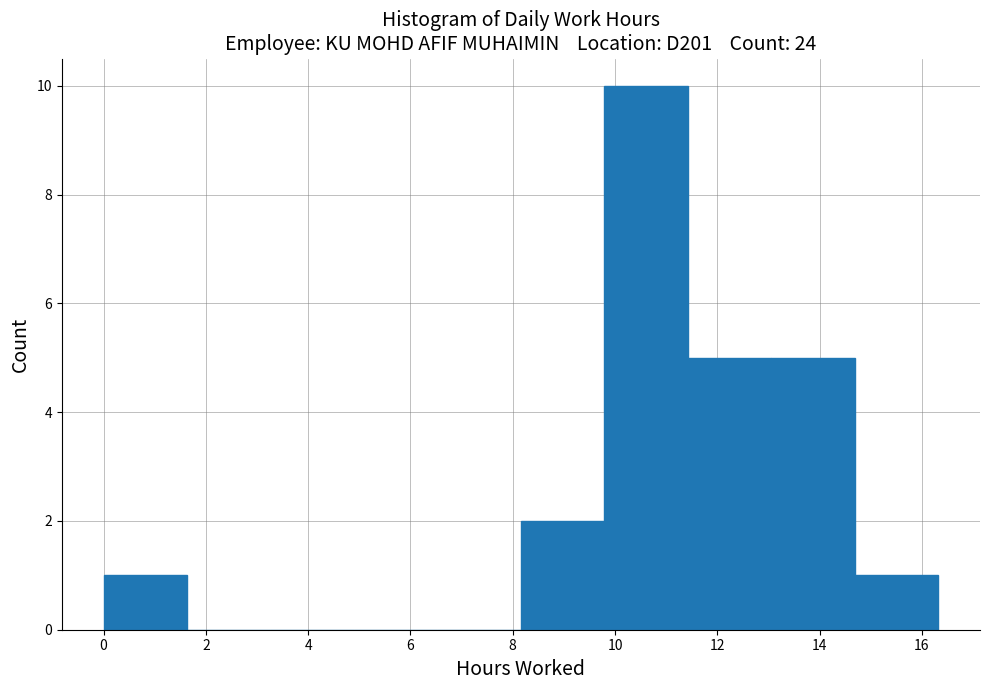

What is the height of the bar covering 14.6 to 16.4 on the x-axis? Neither the bar edges nor the heights are printed on the chart, so give them approximately, as read against the axes.

1